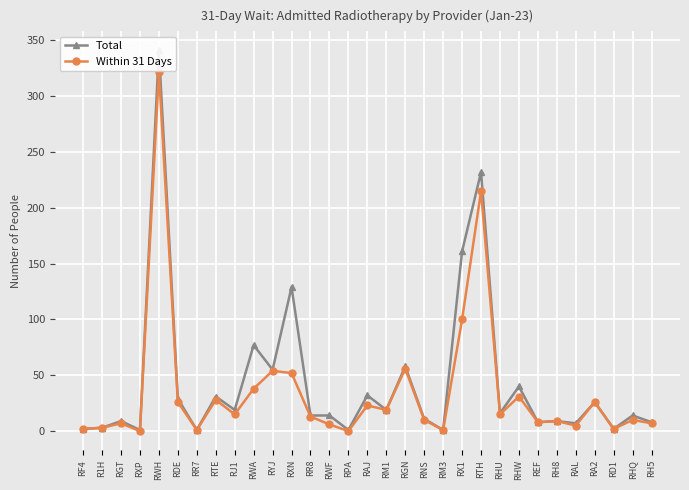

How many data points in Total are above 14?

15